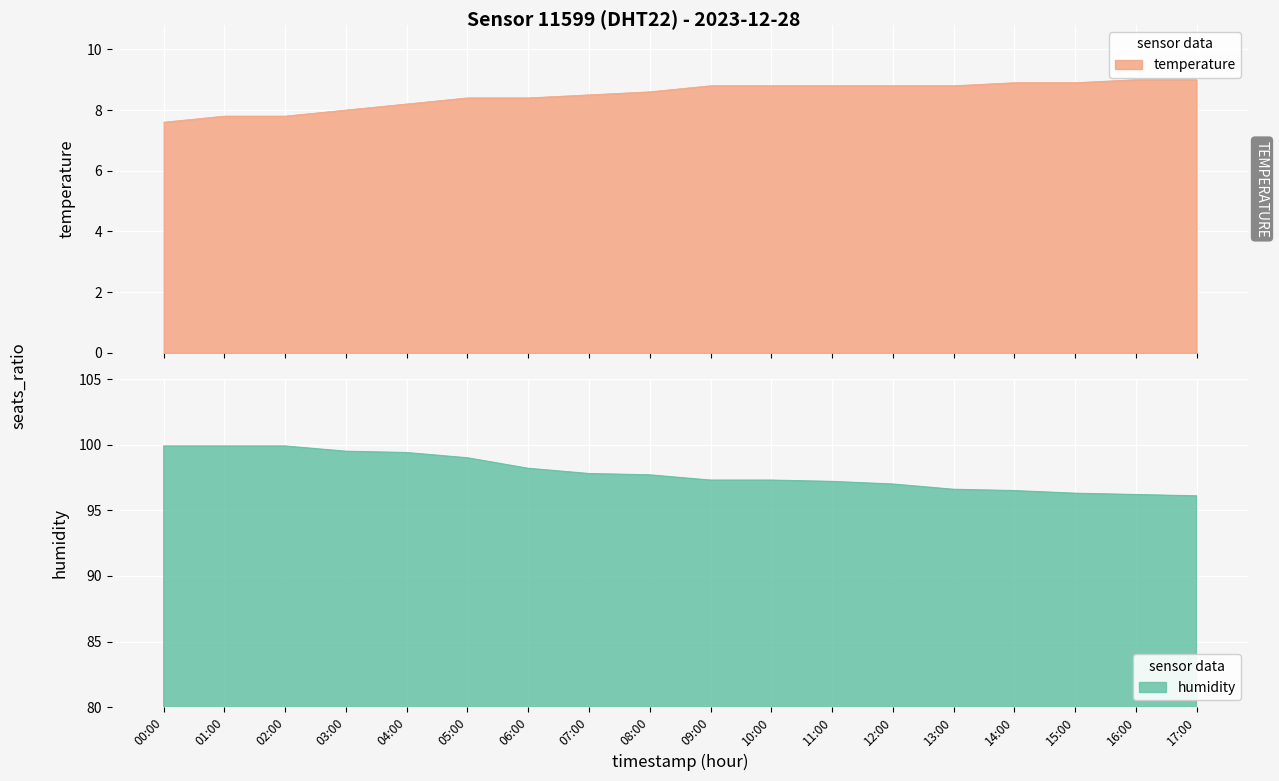

What is the difference between the temperature values at 01:00 and 00:00?

0.2